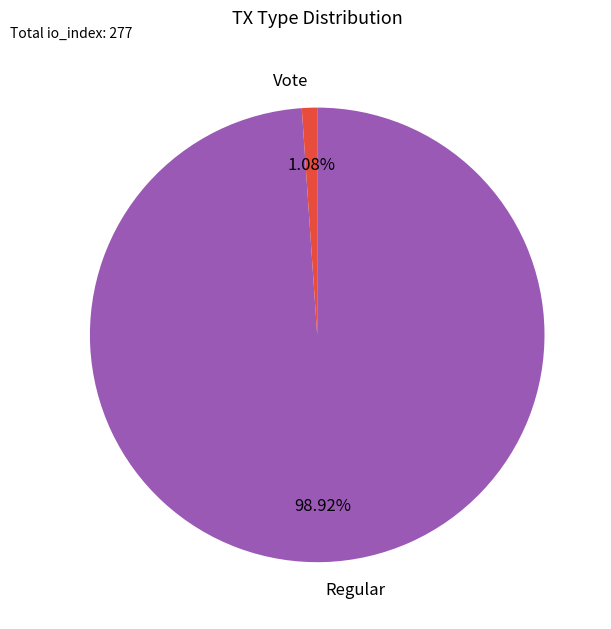

To the nearest percent, what is the average slice percentage?

50%